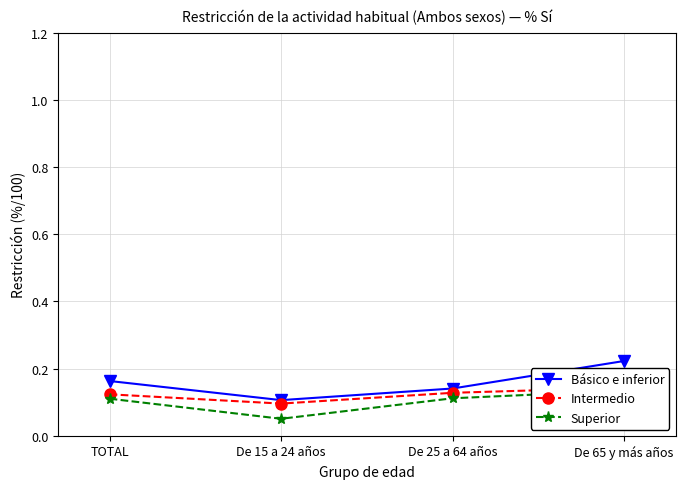

What is the value of the Superior point at the 1st from the left?

0.1